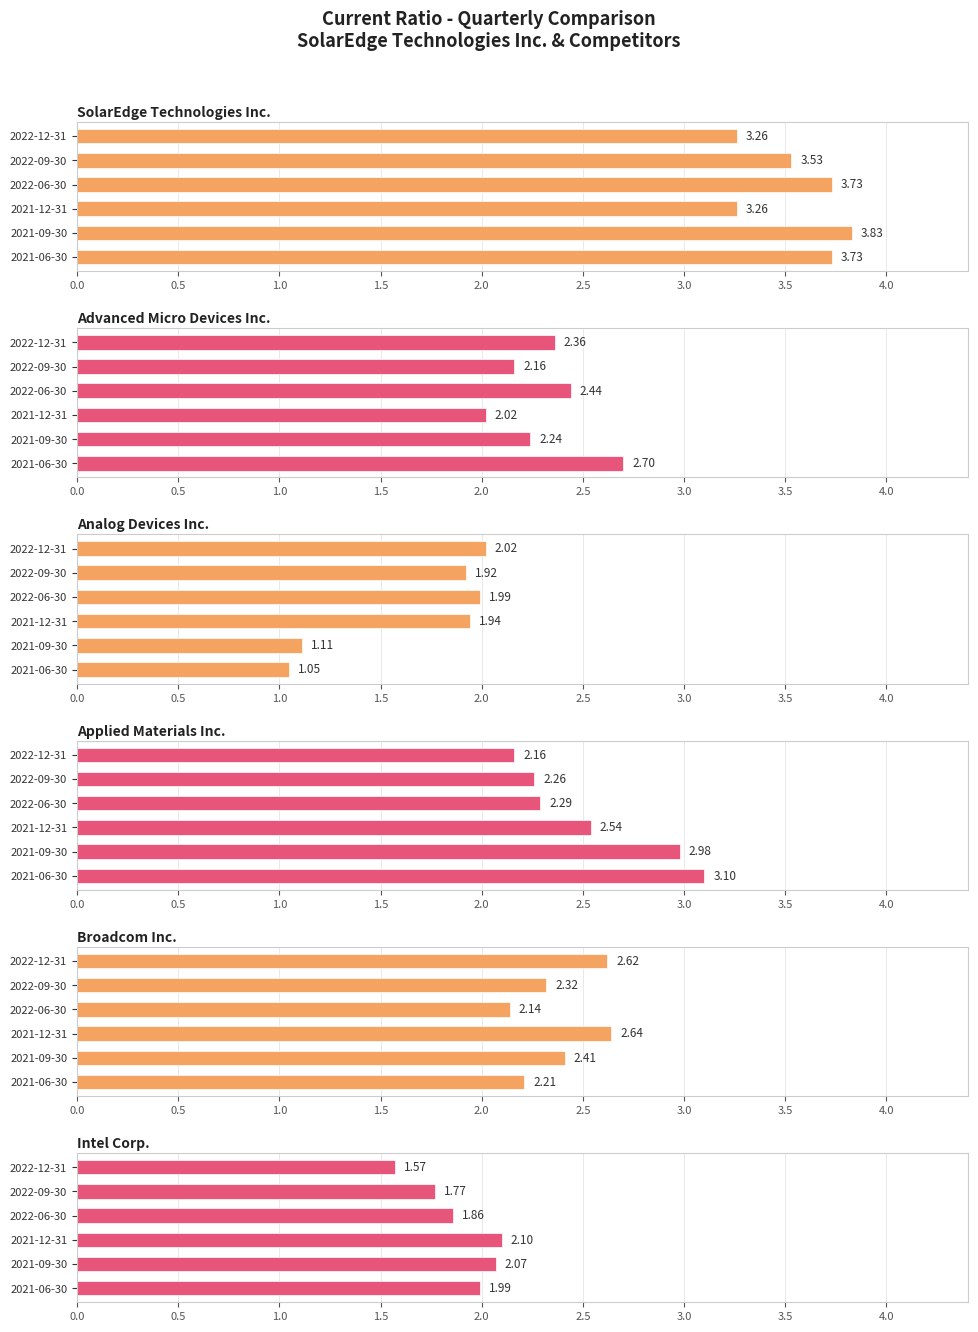

Reading right to left, what are all the values shown in this chart?

SolarEdge Technologies Inc.: 3.7	3.8	3.3	3.7	3.5	3.3
Advanced Micro Devices Inc.: 2.7	2.2	2.0	2.4	2.2	2.4
Analog Devices Inc.: 1.1	1.1	1.9	2.0	1.9	2.0
Applied Materials Inc.: 3.1	3.0	2.5	2.3	2.3	2.2
Broadcom Inc.: 2.2	2.4	2.6	2.1	2.3	2.6
Intel Corp.: 2.0	2.1	2.1	1.9	1.8	1.6